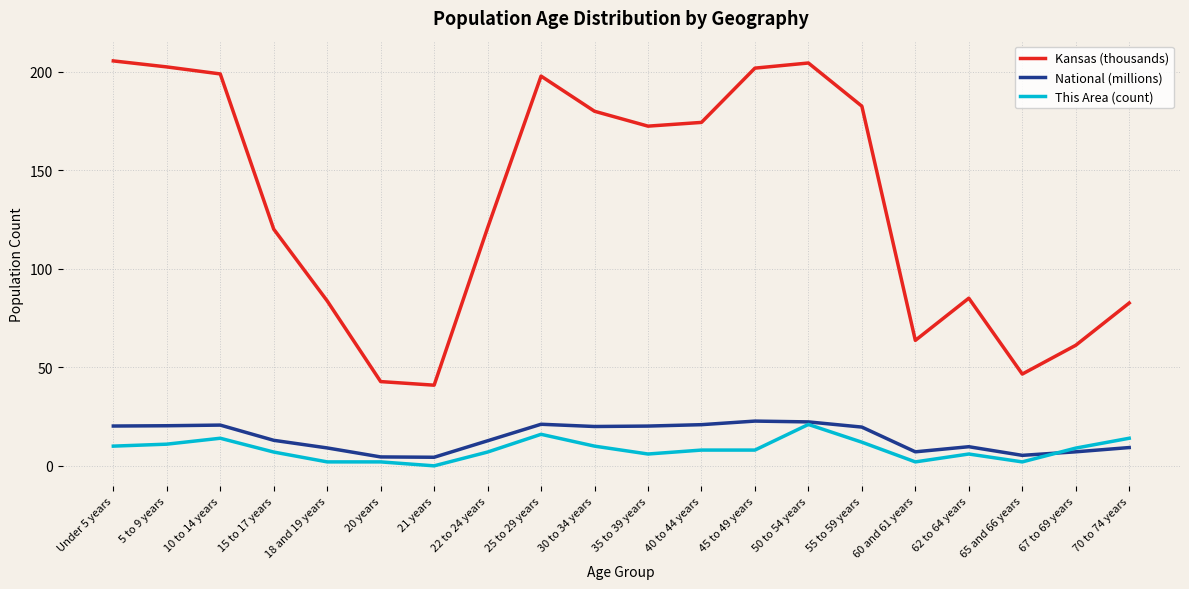

True or false: Kansas (thousands) and This Area (count) intersect in this chart.

False